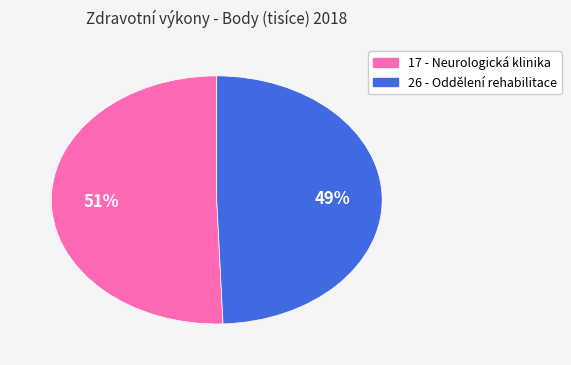

To the nearest percent, what is the average slice percentage?

50%